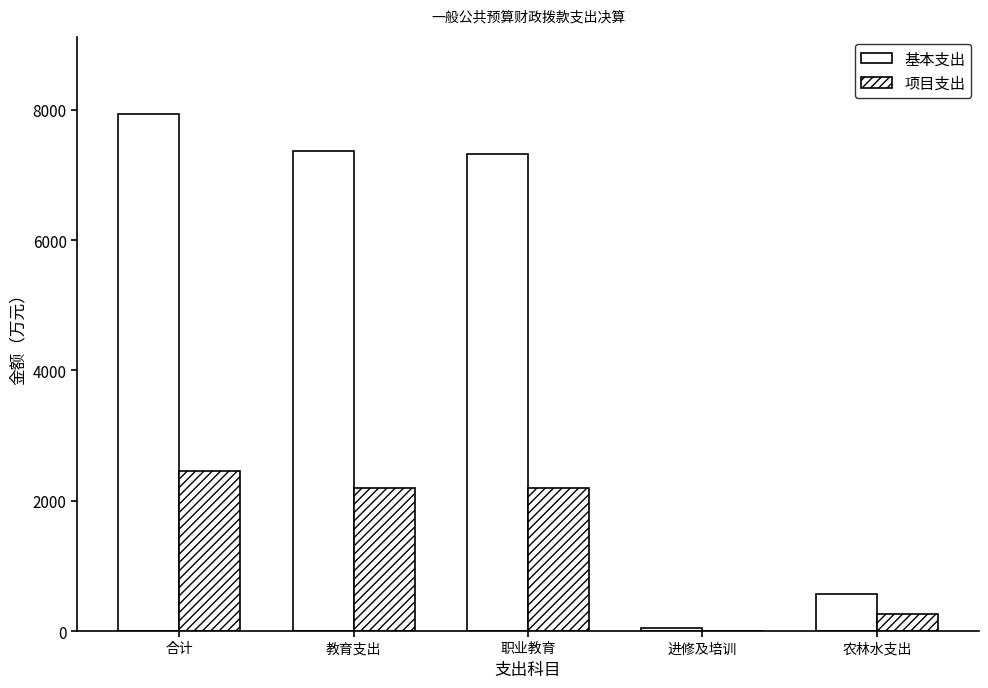

Between 合计 and 进修及培训, which is larger?

合计